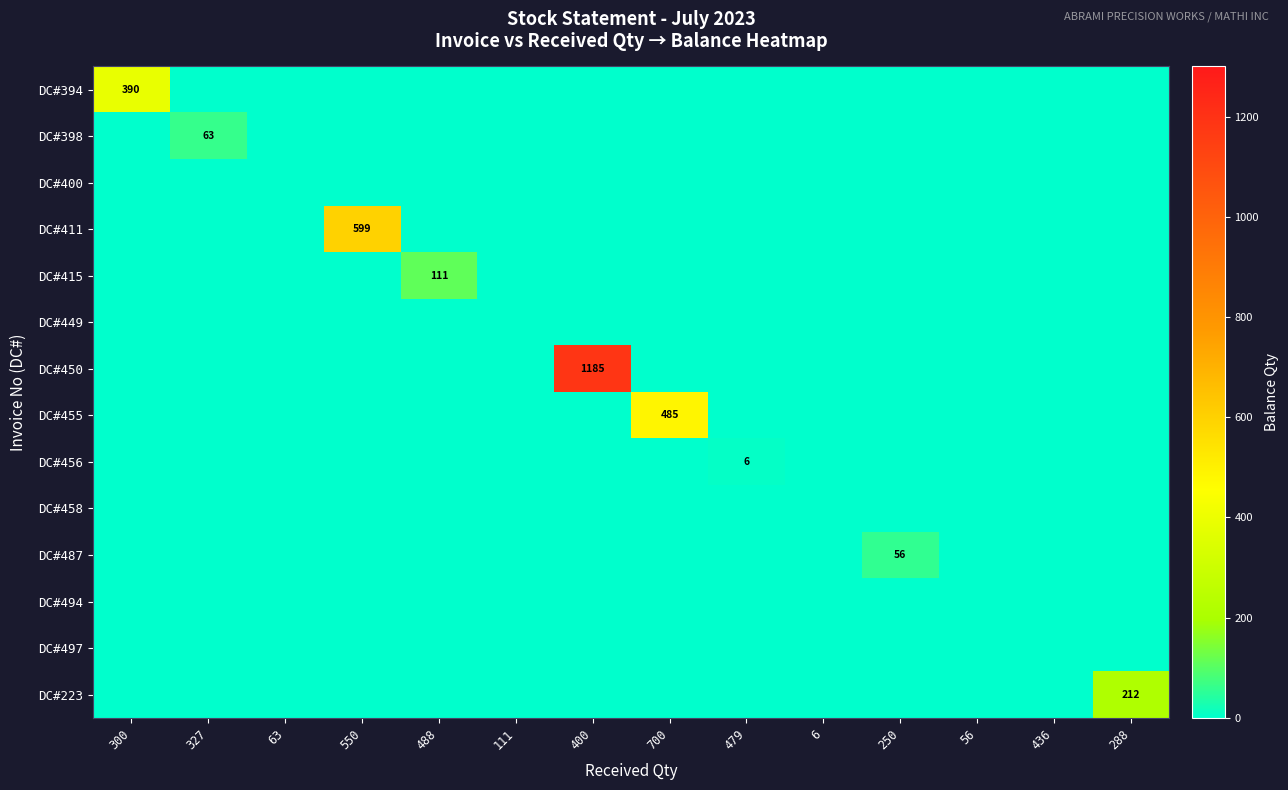

The DC#450 series shows 1185 at 400. True or false?

True